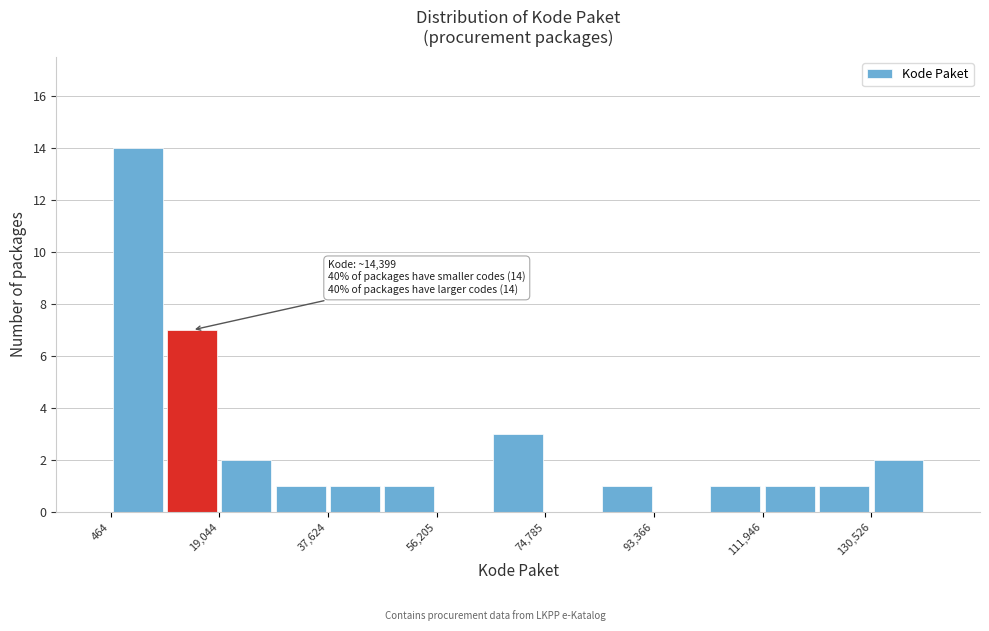

Which range on the x-axis has the tallest bar?

0 to 10000